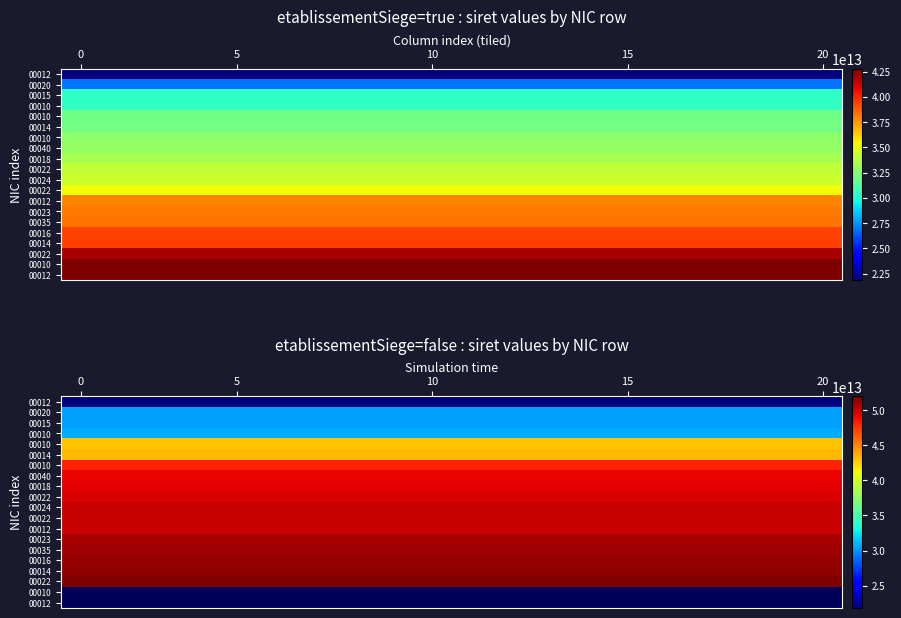

What is the spread (max minus min) of values at 20?

30084262199995.0